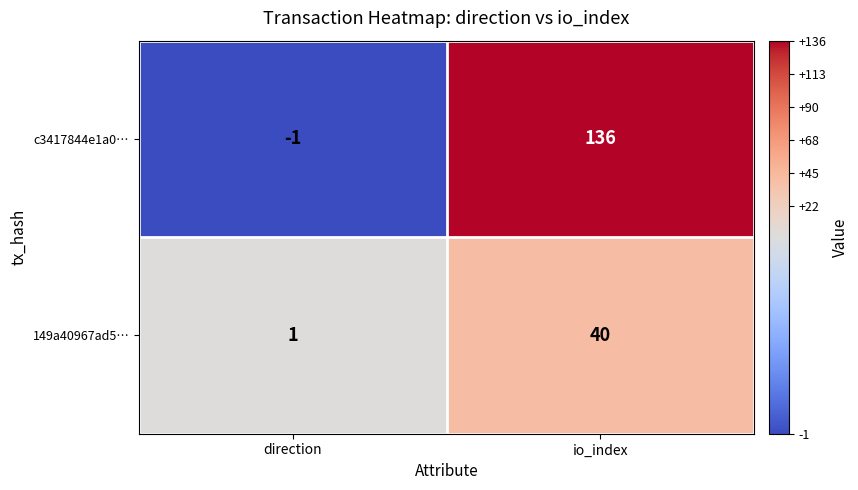

The 149a40967ad5… series shows 2 at direction. True or false?

False